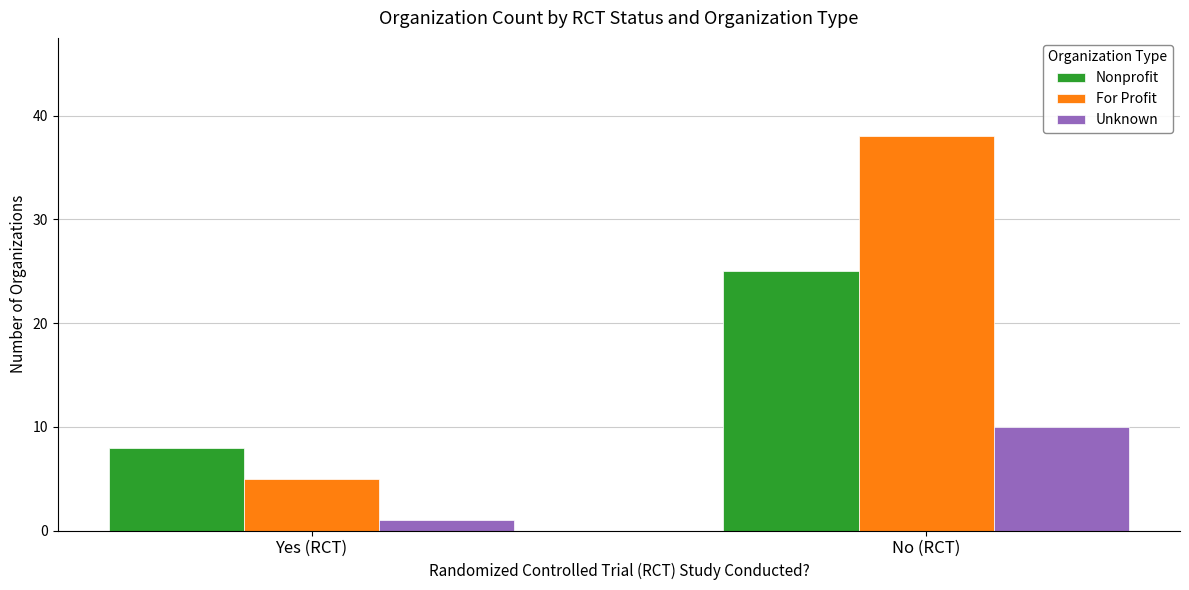

Which series changed the most between Yes (RCT) and No (RCT)?

For Profit